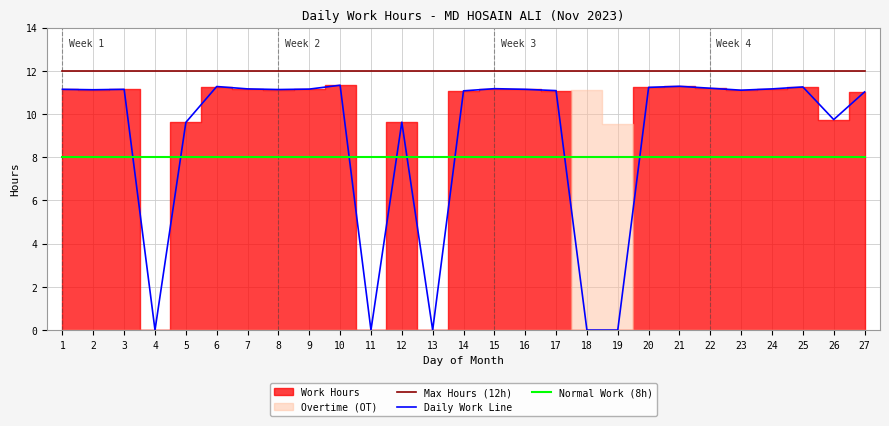

Is the value of Max Hours (12h) at 25 greater than the value of Normal Work (8h) at 20?

Yes